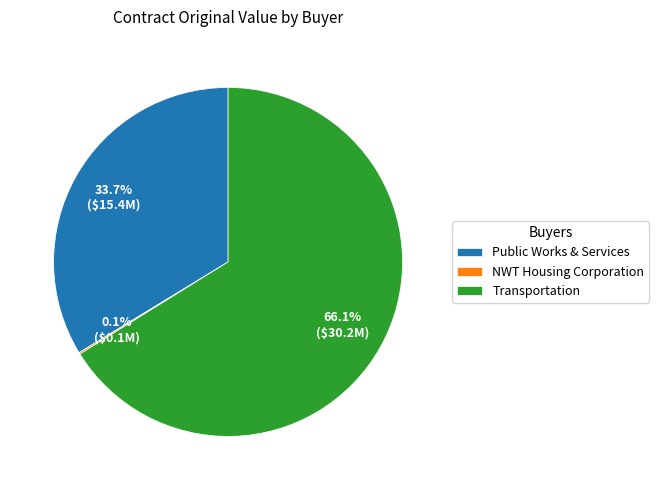

Which has a higher value, Transportation or Public Works & Services?

Transportation